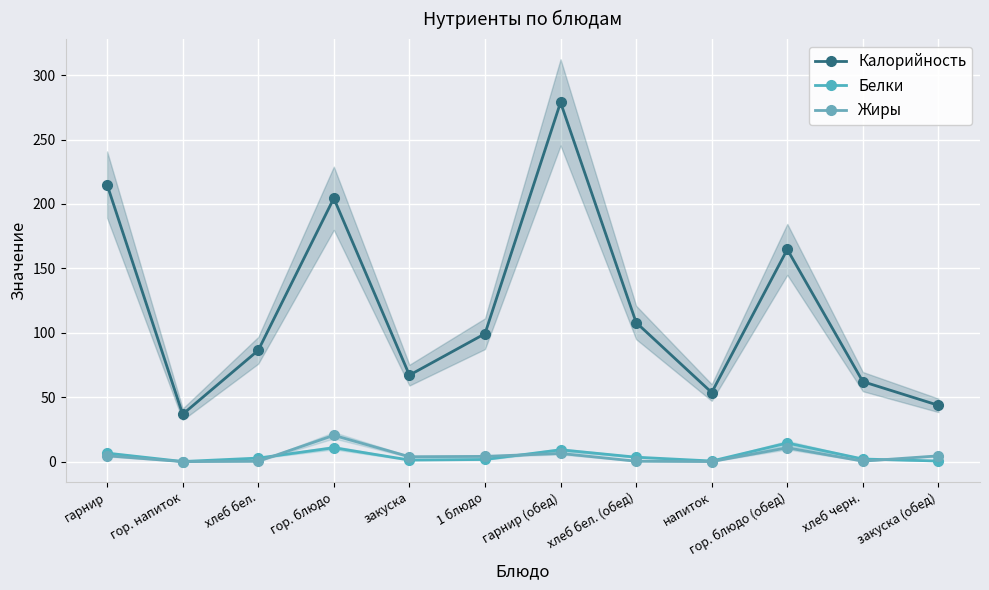

At which category does Калорийность reach its first local valley?

гор. напиток